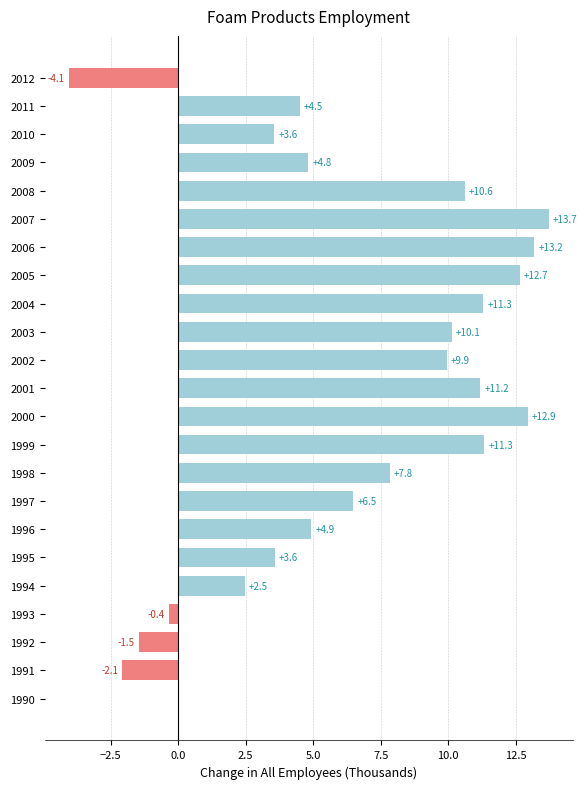

What is the difference between the values at 1999 and 2001?

0.1